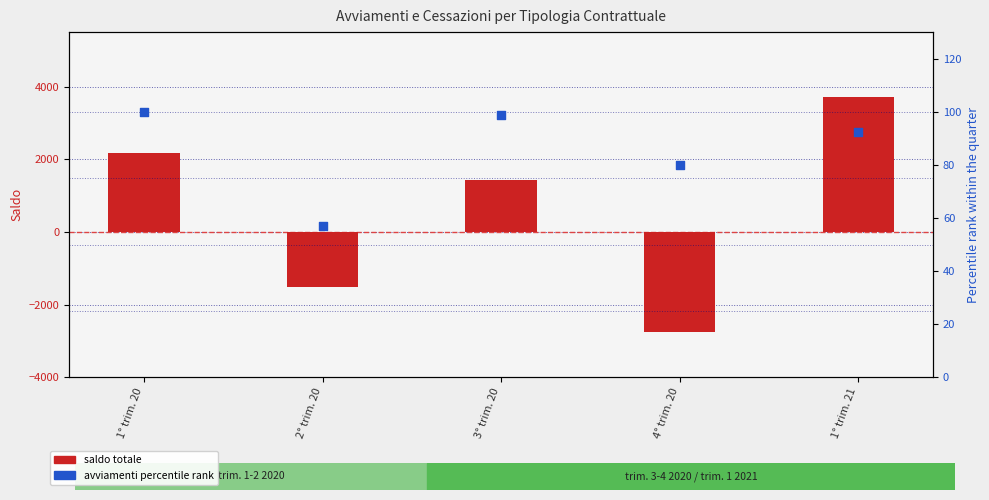

Which series has the widest spread of Y values?

Saldo totale